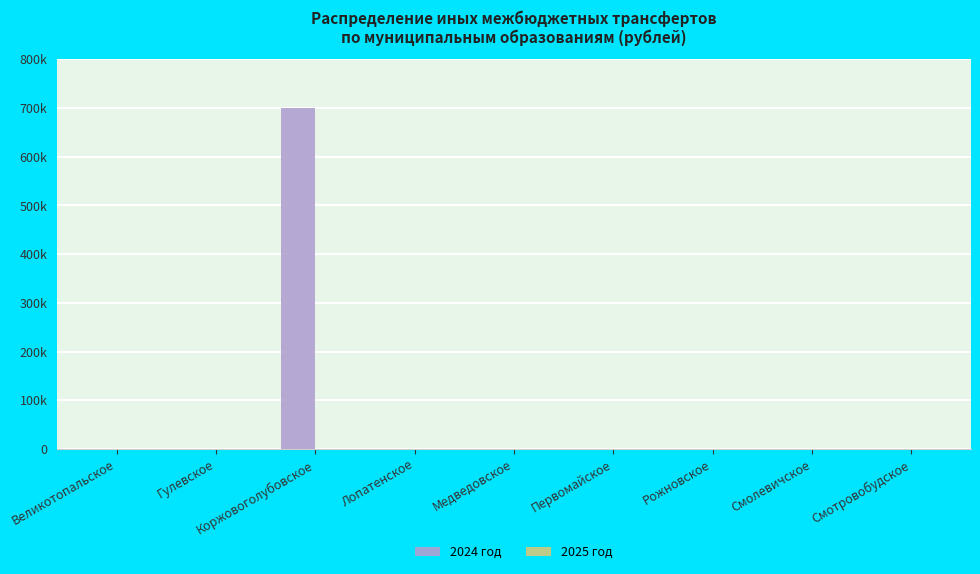

Which label corresponds to the largest value in the chart?

Коржовоголубовское